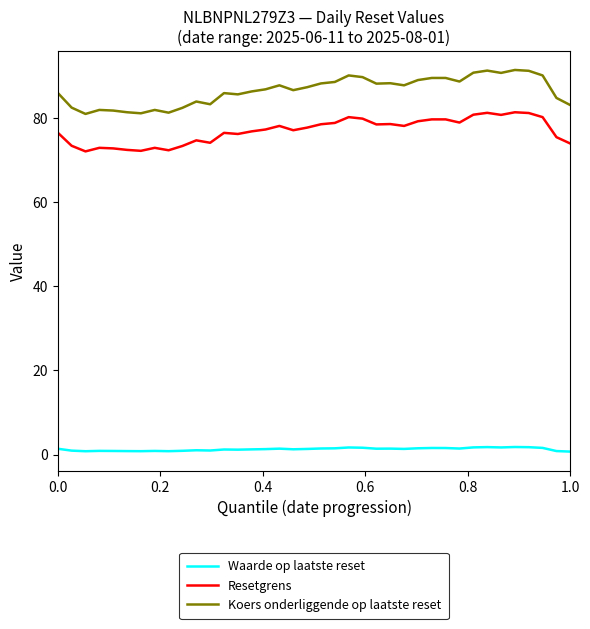

Which series has the largest total across all categories?

Koers onderliggende op laatste reset